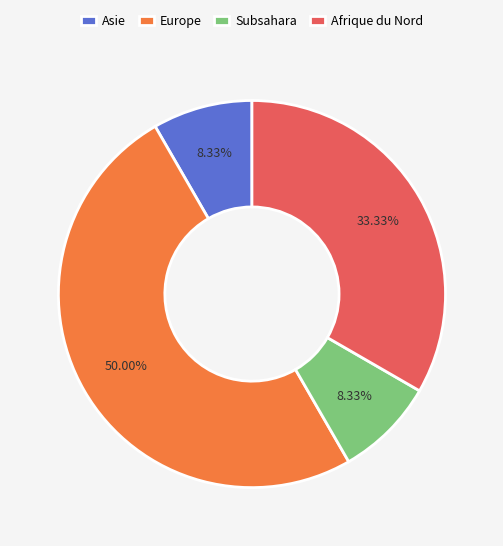

Which has a higher value, Afrique du Nord or Subsahara?

Afrique du Nord